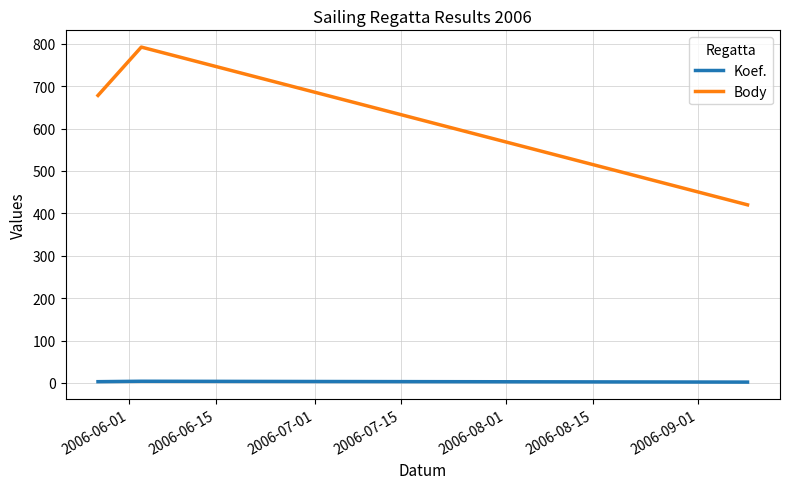

Which series has the largest total across all categories?

Body